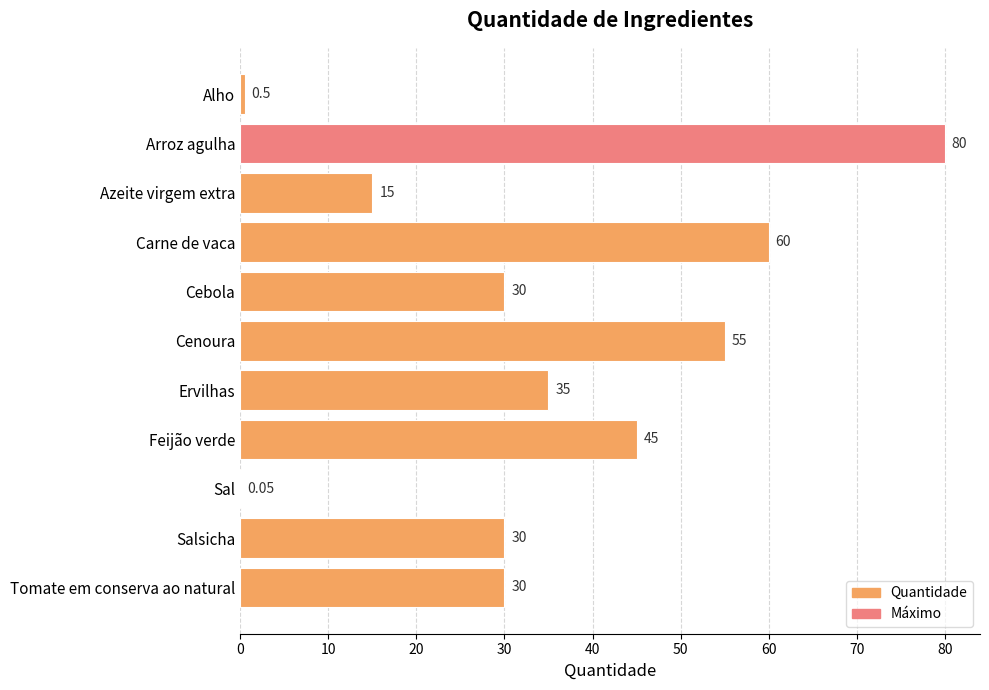

Does the chart contain stacked bars?

No